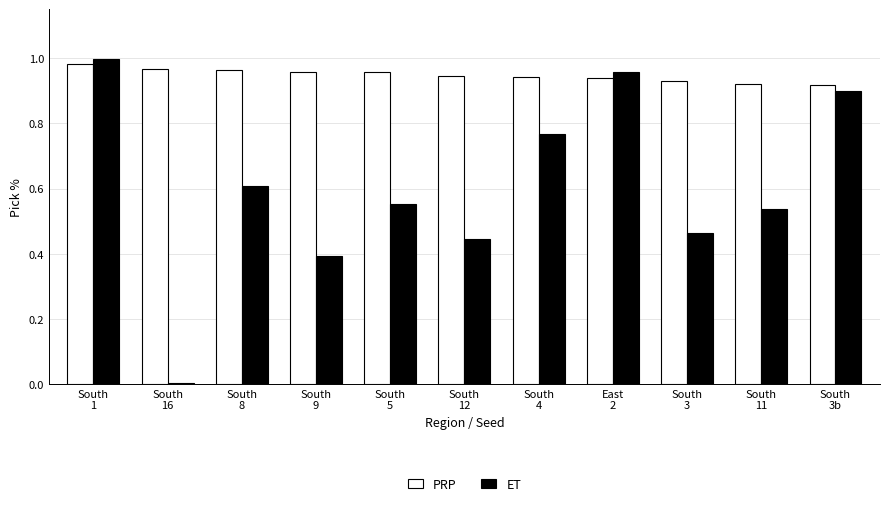

The value of ET at South
12 is 0.3. True or false?

False